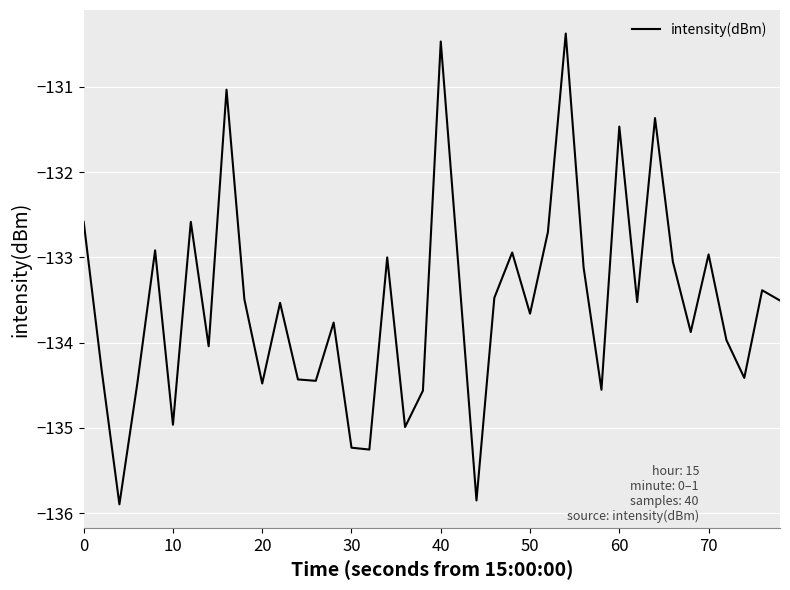

What is the smallest value displayed?

-135.9